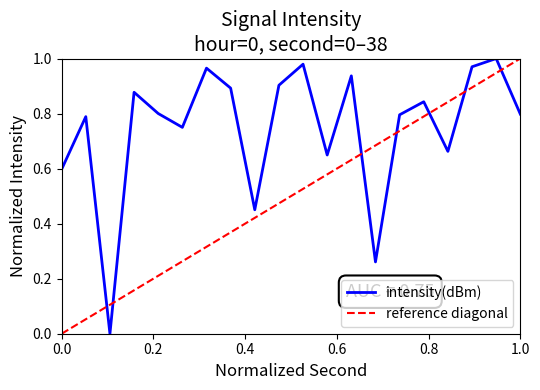

Which series has the largest total across all categories?

intensity(dBm)